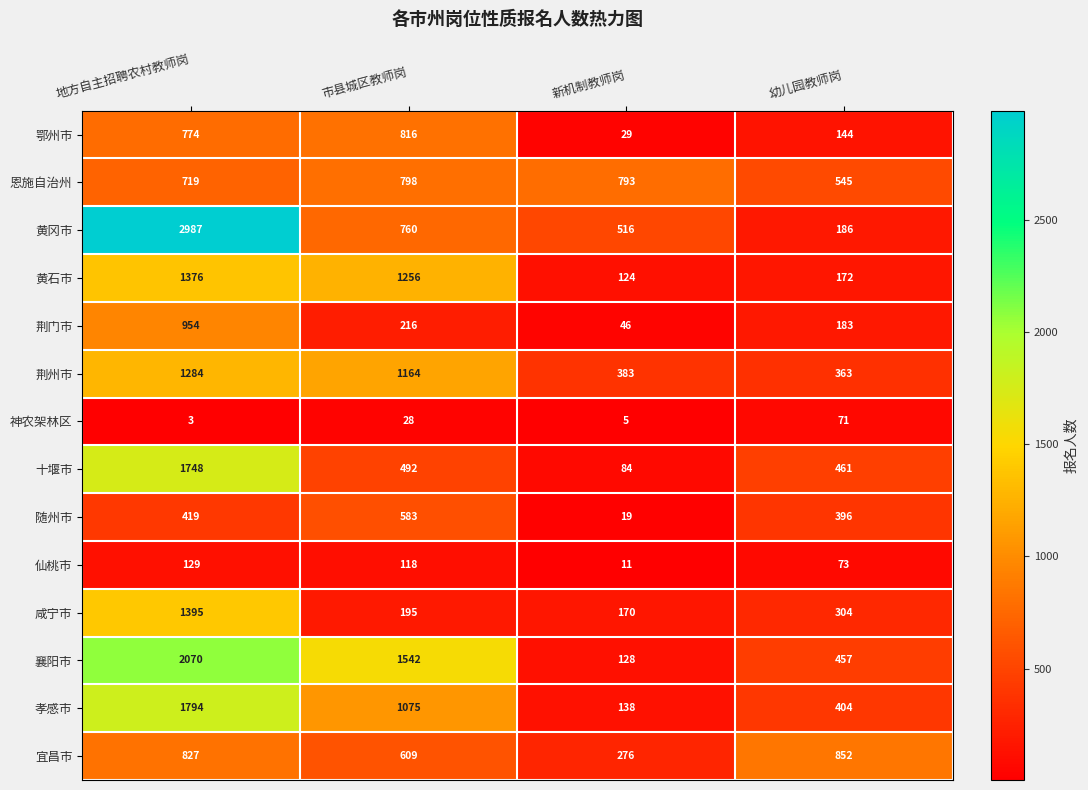

What is the average value of the 襄阳市 series?

1049